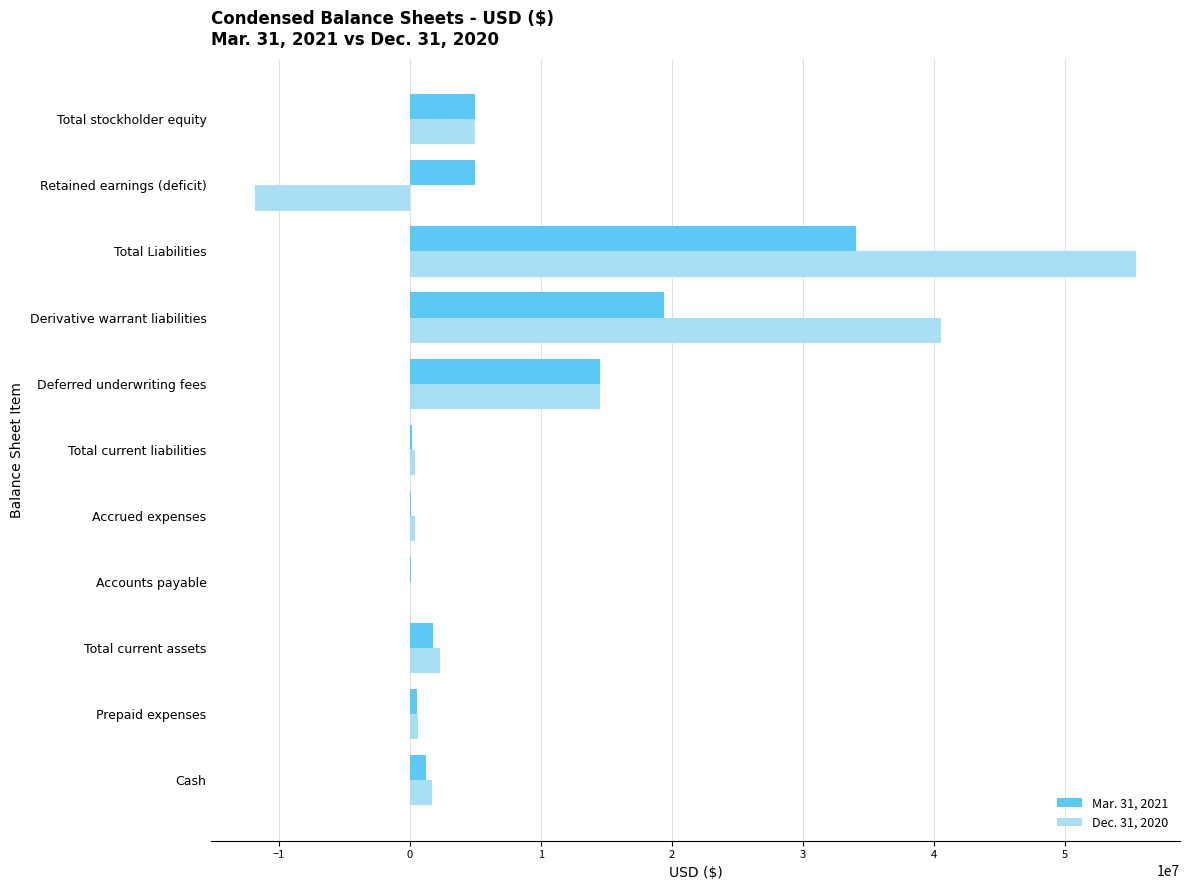

The Dec. 31, 2020 series shows -11799629 at Retained earnings (deficit). True or false?

True